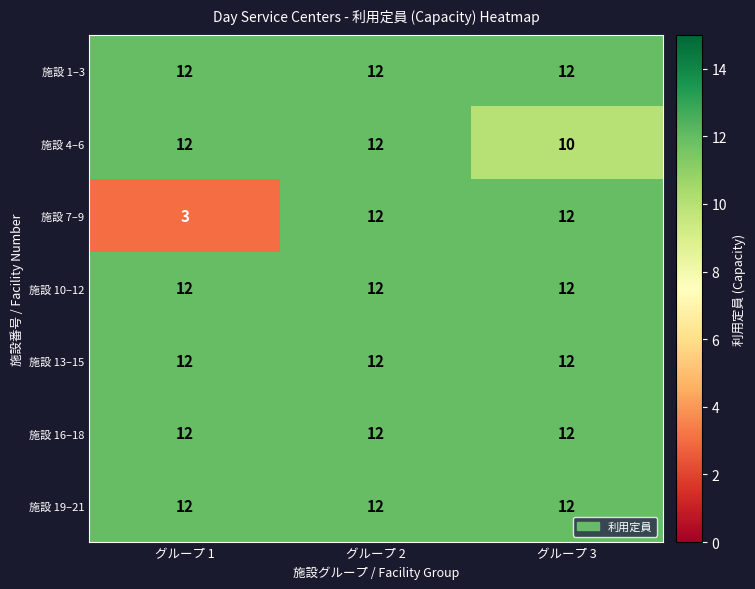

What is the minimum value for 施設 19–21?

12